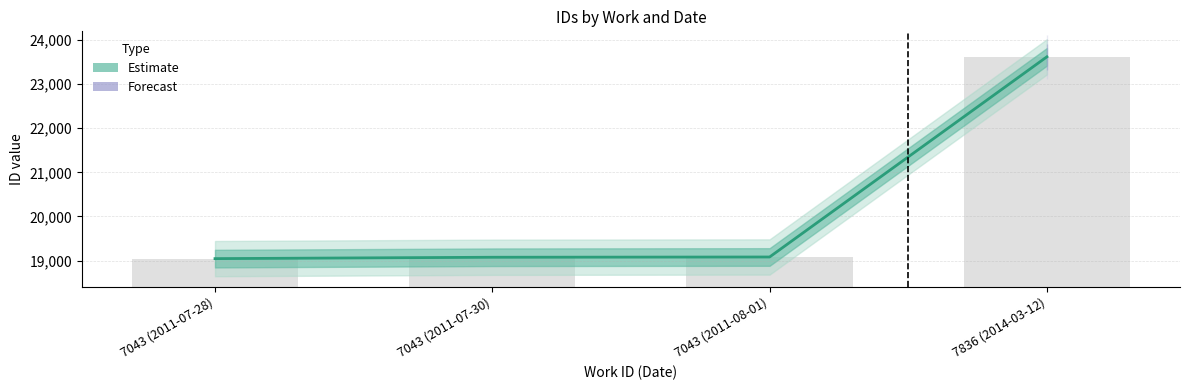

What is the sum of all values?

80819